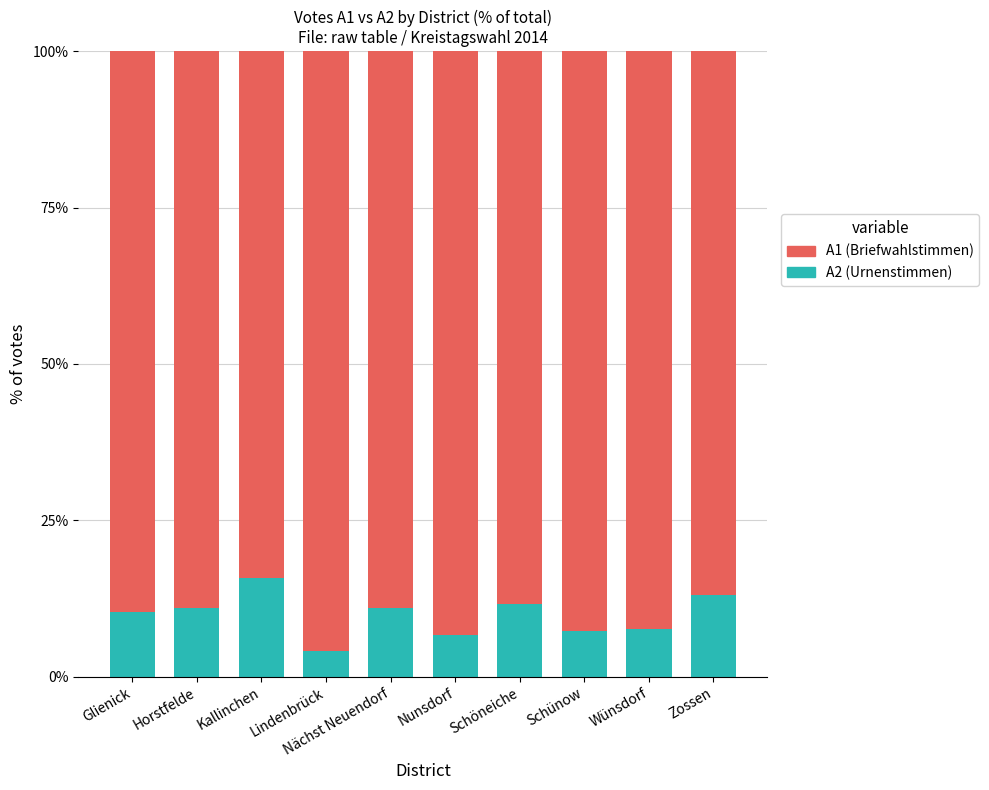

What is the total value across all series at Zossen?

100.0